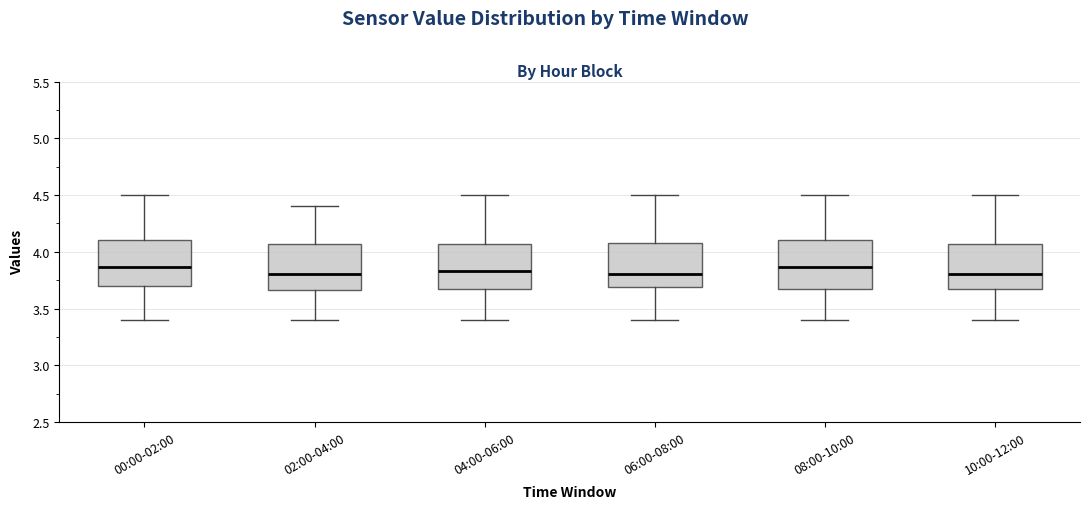

Reading left to right, transcribe this box plot: for each box, give where its median line is, the range the box spans, and where its two whiskers end, as read against the y-axis. The values are not printed on the chart, so give them approximately, as read against the axis.

00:00-02:00: median 3.85, box 3.70 to 4.10, whiskers 3.40 to 4.50
02:00-04:00: median 3.80, box 3.65 to 4.05, whiskers 3.40 to 4.40
04:00-06:00: median 3.85, box 3.65 to 4.05, whiskers 3.40 to 4.50
06:00-08:00: median 3.80, box 3.70 to 4.10, whiskers 3.40 to 4.50
08:00-10:00: median 3.85, box 3.65 to 4.10, whiskers 3.40 to 4.50
10:00-12:00: median 3.80, box 3.65 to 4.05, whiskers 3.40 to 4.50